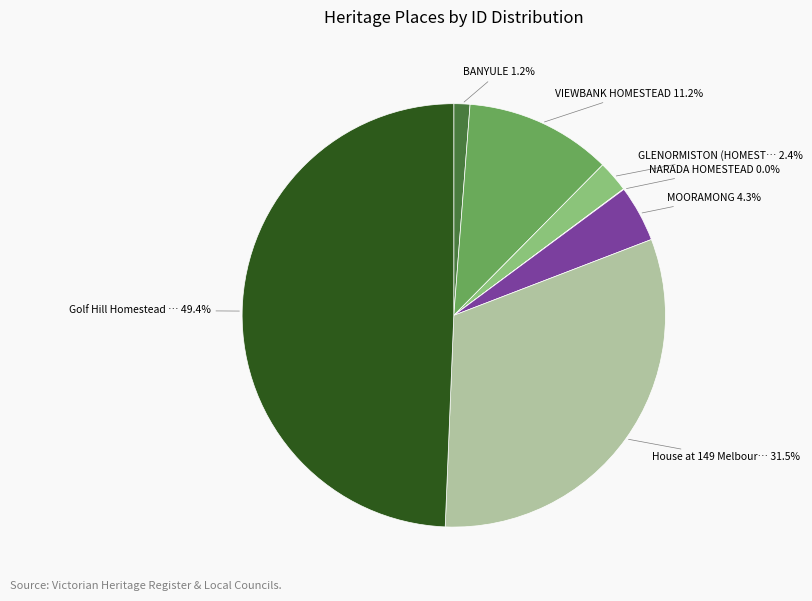

Does any single category account for the majority?

No